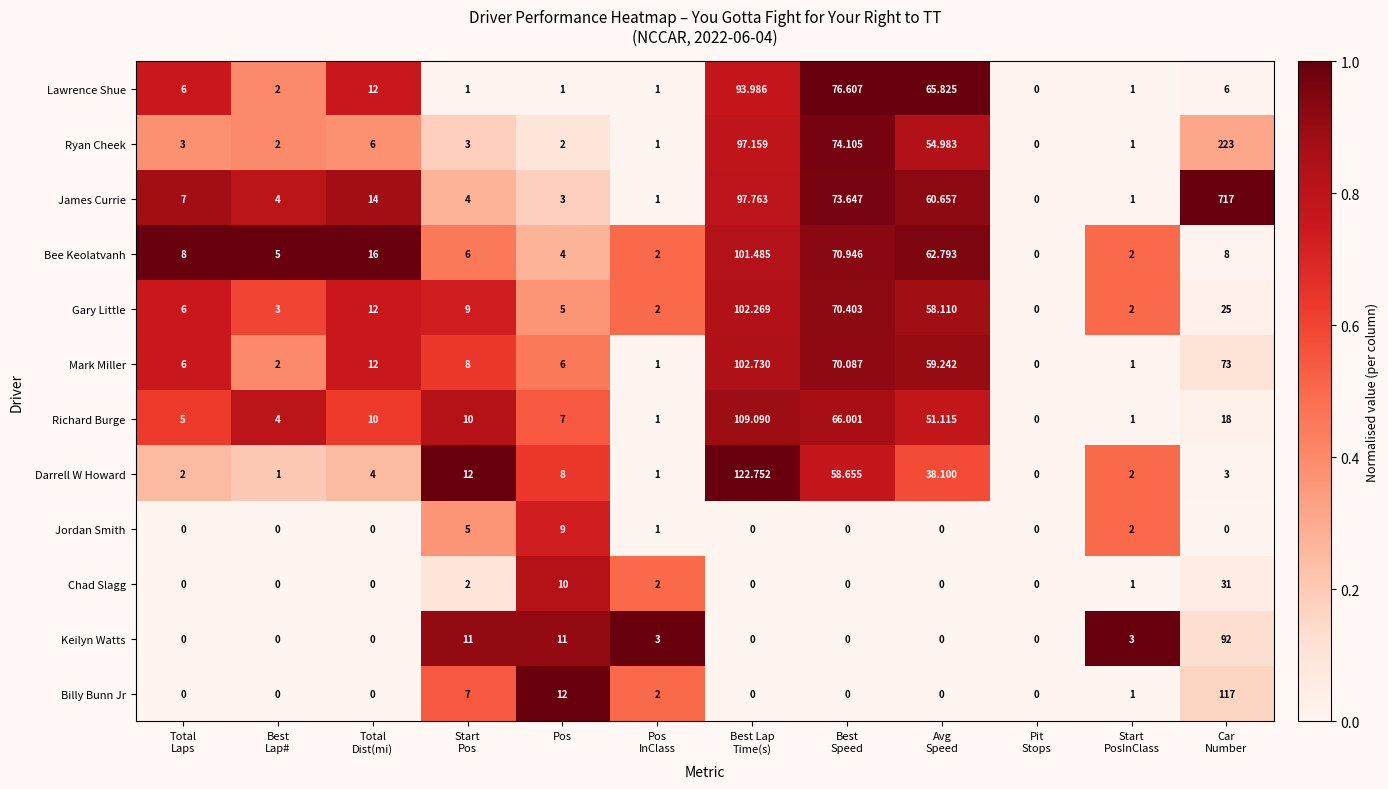

List the series in order of their peak value, highest first.

James Currie, Ryan Cheek, Darrell W Howard, Billy Bunn Jr, Richard Burge, Mark Miller, Gary Little, Bee Keolatvanh, Lawrence Shue, Keilyn Watts, Chad Slagg, Jordan Smith